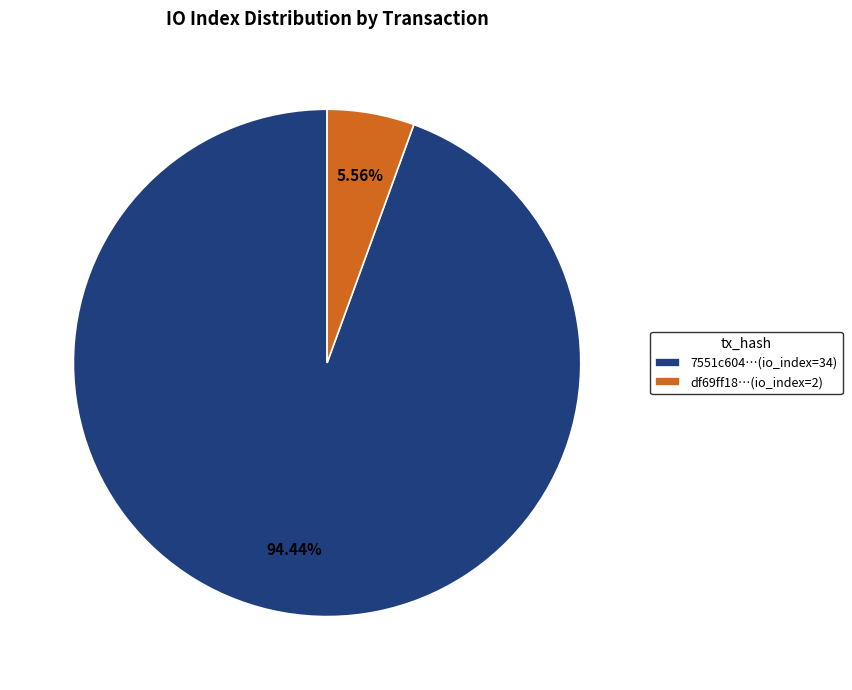

Which slice is the smallest?

df69ff18…(io_index=2)